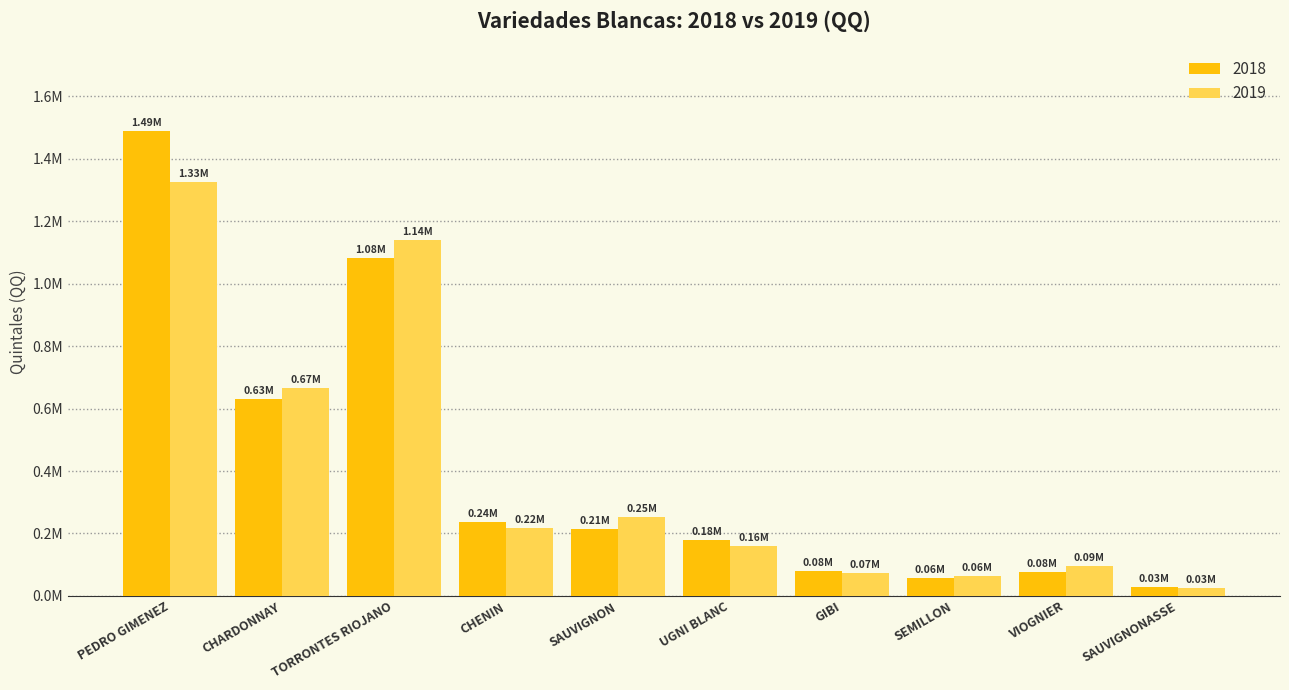

The 2019 series shows 579876.1 at PEDRO GIMENEZ. True or false?

False